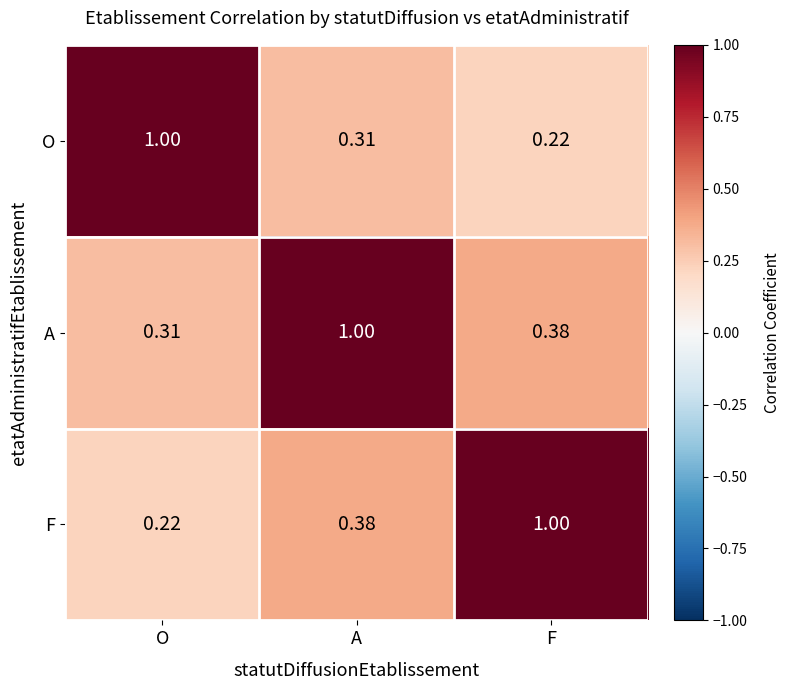

At which label is F closest to 0?

O